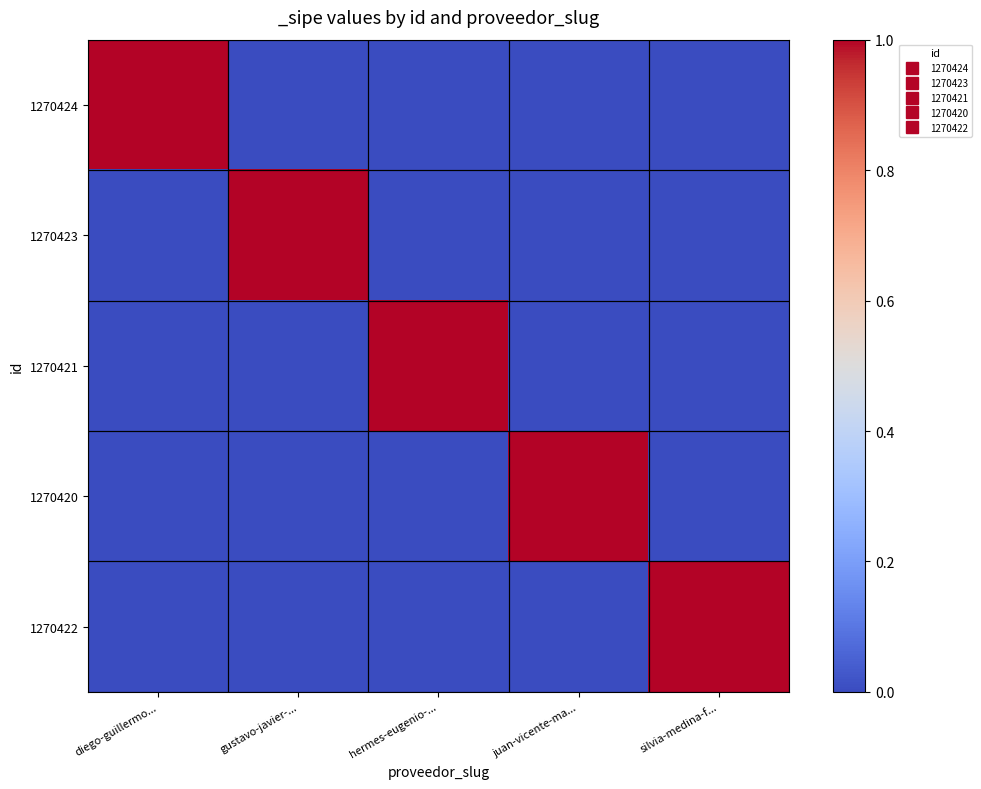

Reading right to left, transcribe all the data shown in this chart.

1270424: silvia-medina-f...=0	juan-vicente-ma...=0	hermes-eugenio-...=0	gustavo-javier-...=0	diego-guillermo...=1
1270423: silvia-medina-f...=0	juan-vicente-ma...=0	hermes-eugenio-...=0	gustavo-javier-...=1	diego-guillermo...=0
1270421: silvia-medina-f...=0	juan-vicente-ma...=0	hermes-eugenio-...=1	gustavo-javier-...=0	diego-guillermo...=0
1270420: silvia-medina-f...=0	juan-vicente-ma...=1	hermes-eugenio-...=0	gustavo-javier-...=0	diego-guillermo...=0
1270422: silvia-medina-f...=1	juan-vicente-ma...=0	hermes-eugenio-...=0	gustavo-javier-...=0	diego-guillermo...=0